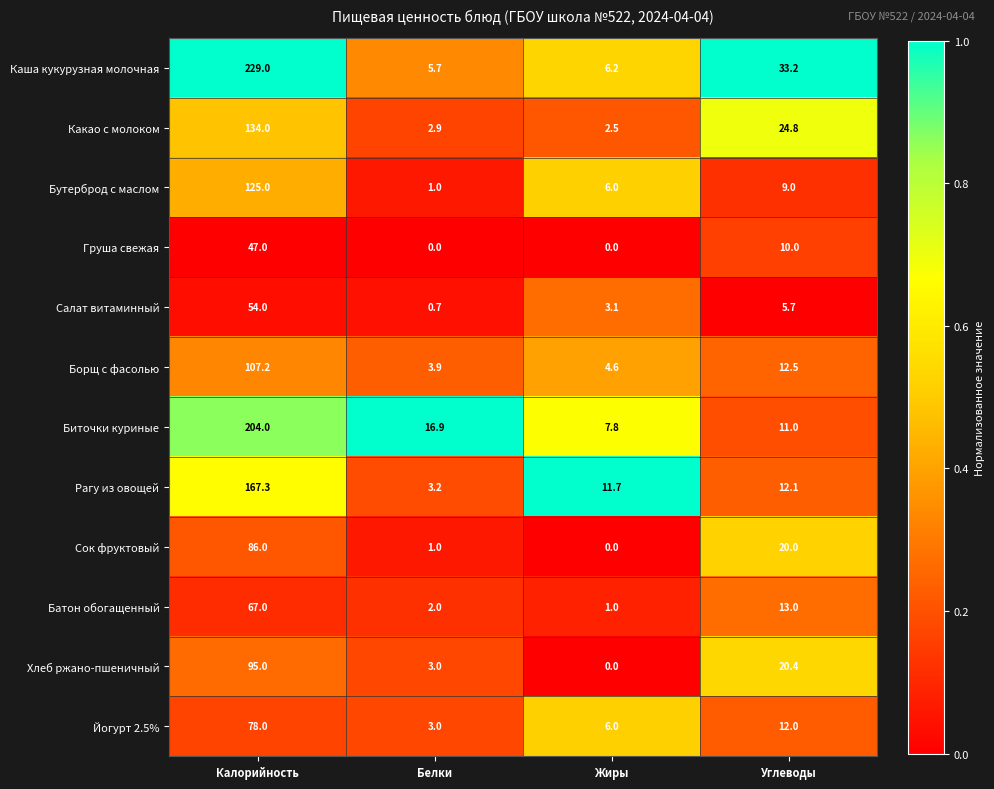

What is the spread (max minus min) of values at Белки?

16.9